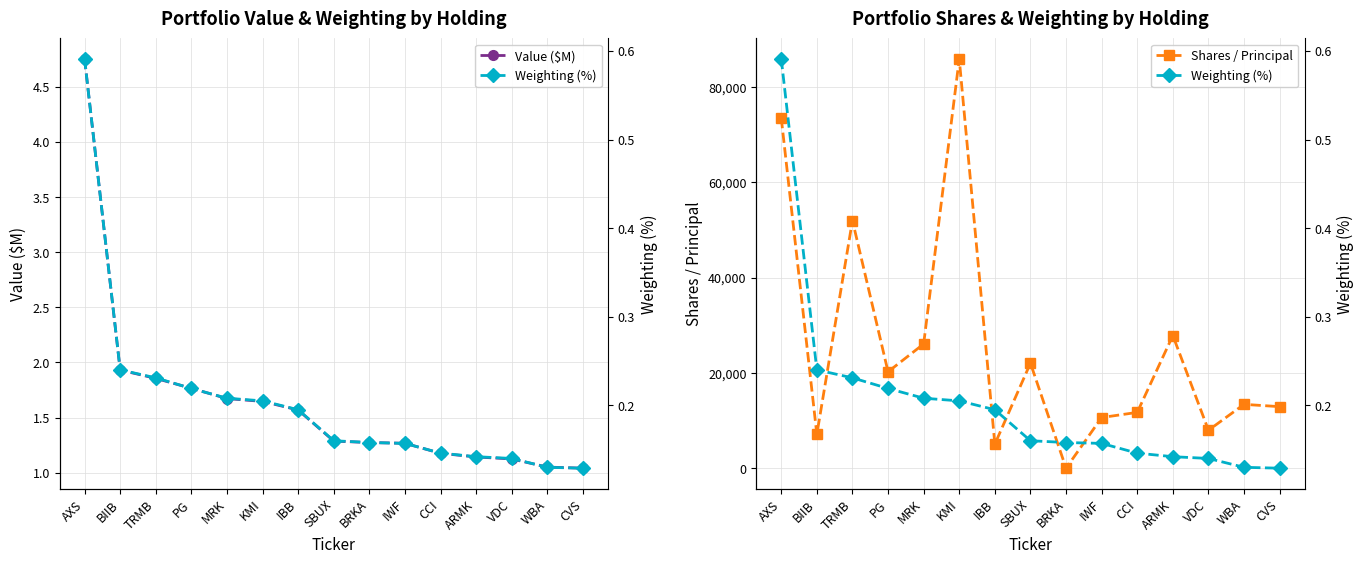

True or false: Value ($M) and Shares / Principal cross at least once.

False